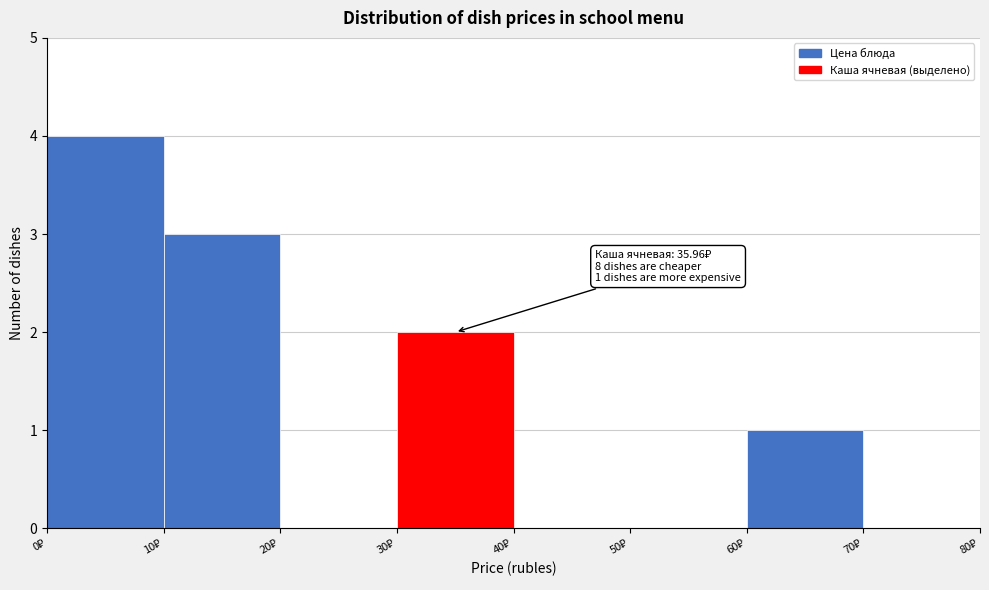

Which range on the x-axis has the tallest bar?

0 to 10